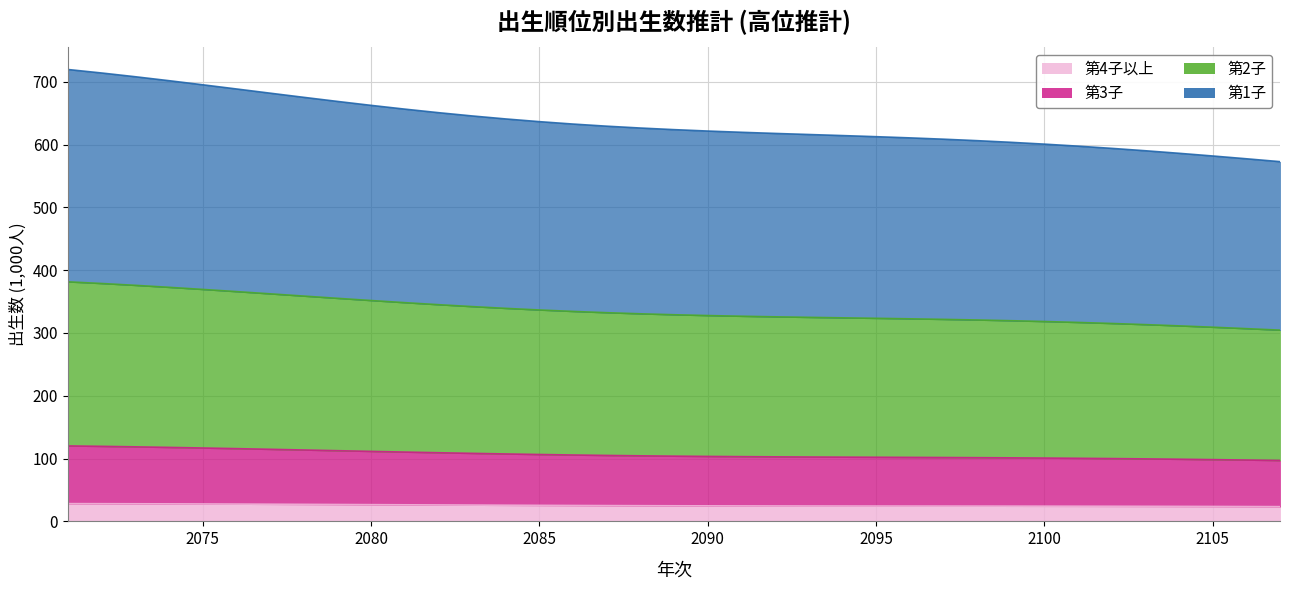

The 第4子以上 series shows 37.3 at 2075. True or false?

False